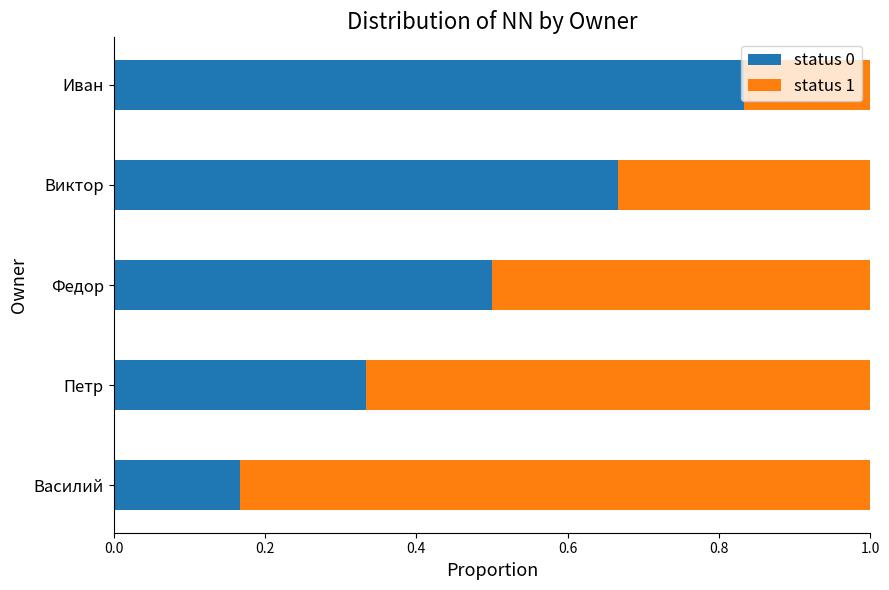

Is it true that status 0 equals 0.9 at Виктор?

False